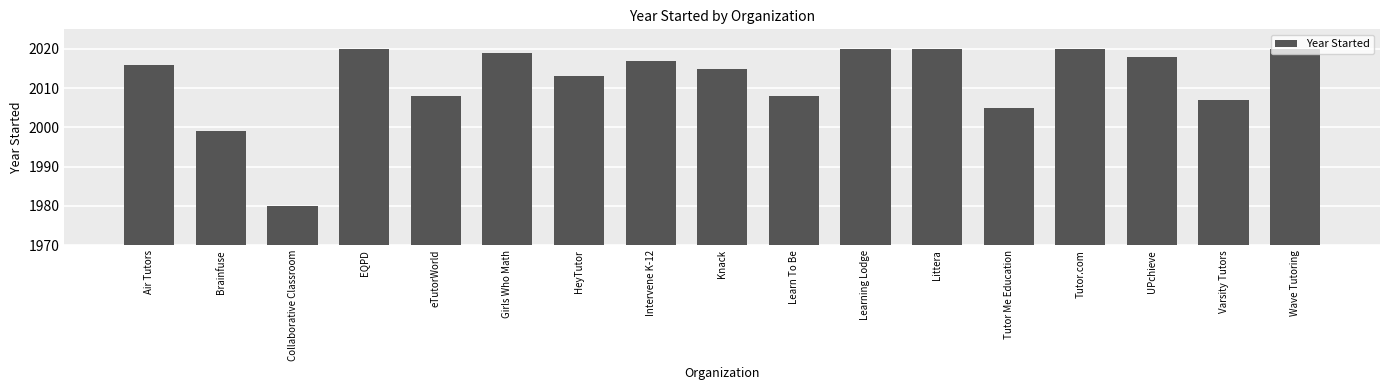

Are the bars horizontal?

No